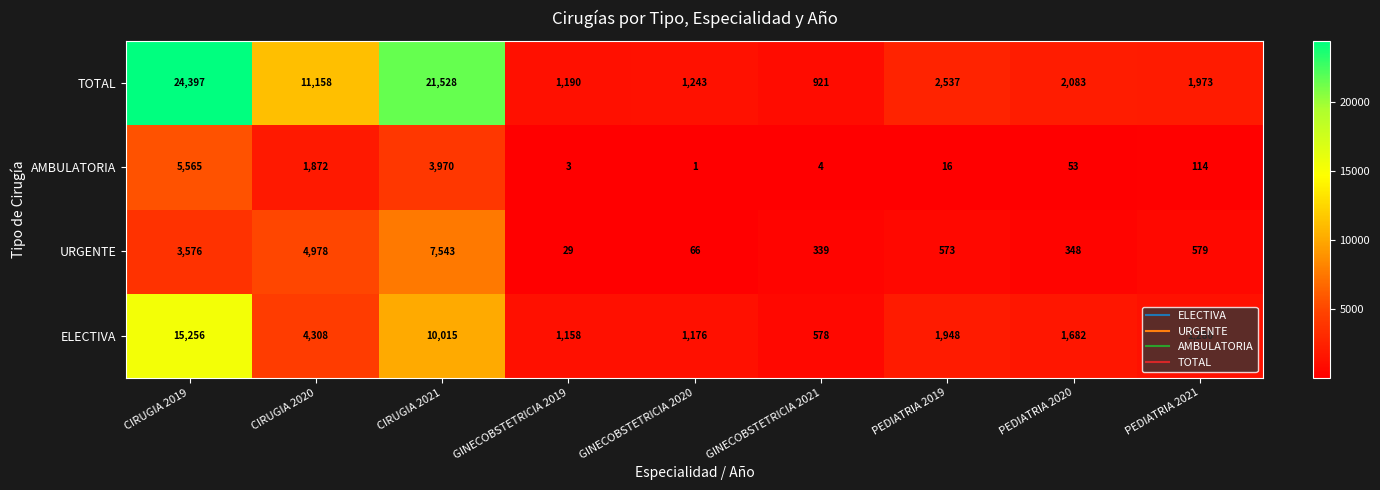

How many distinct data groups are displayed?

4